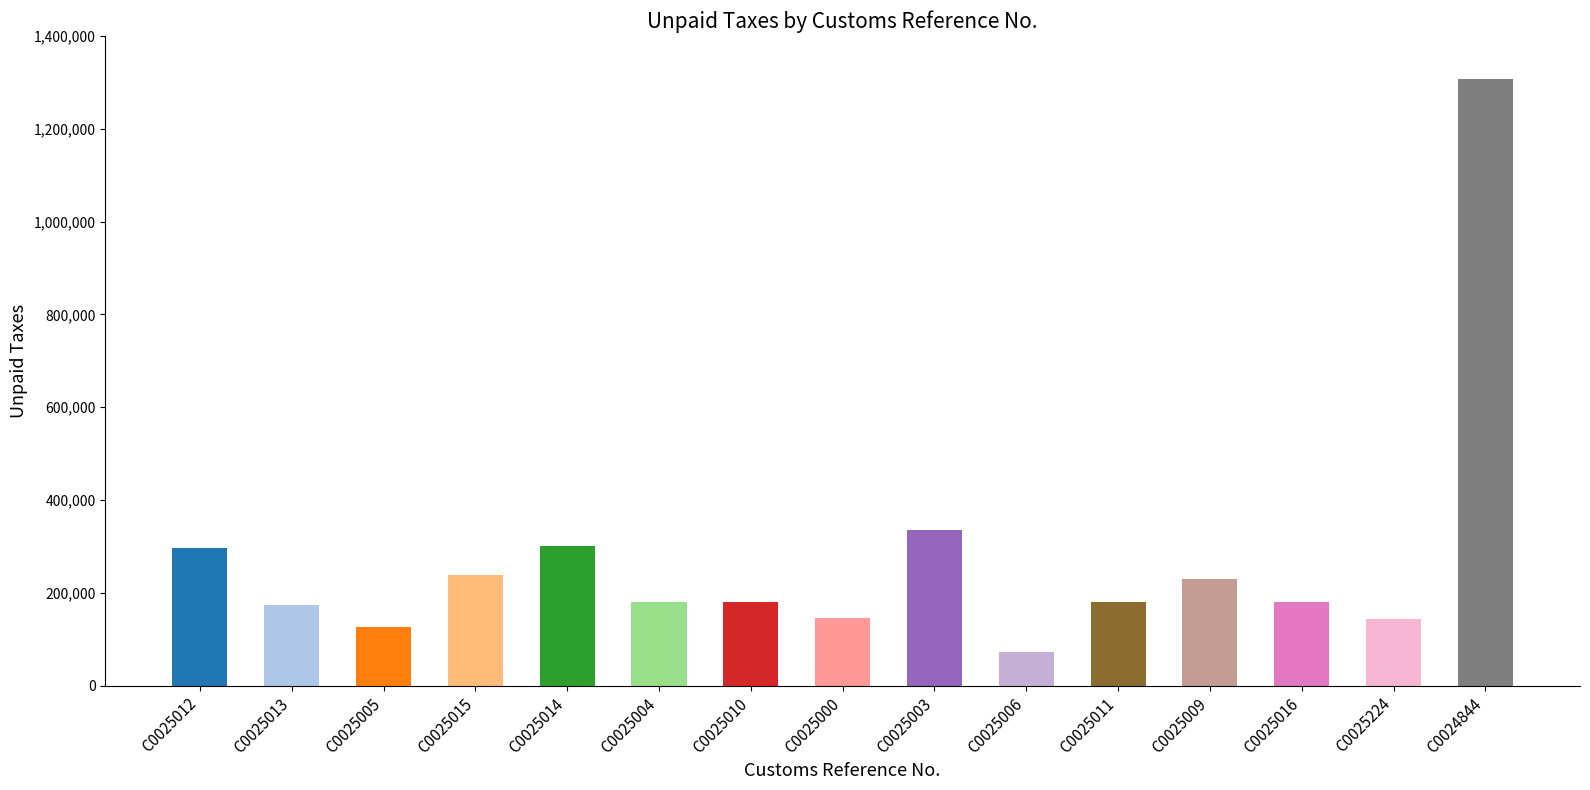

What is the difference between the values at C0025012 and C0025000?

151682